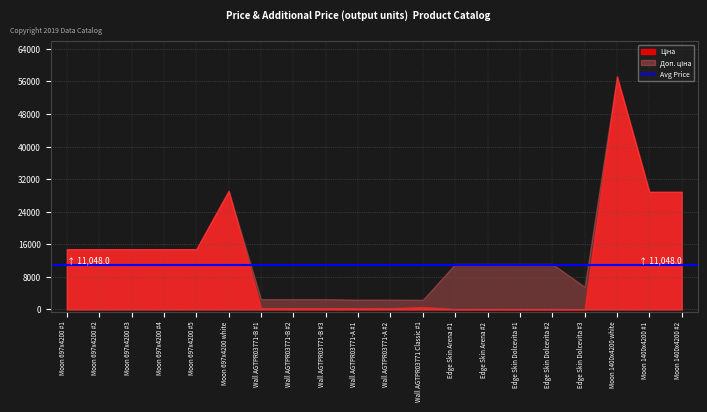

What is the total value across all series at Moon 1400x4200 #2?

57803.3